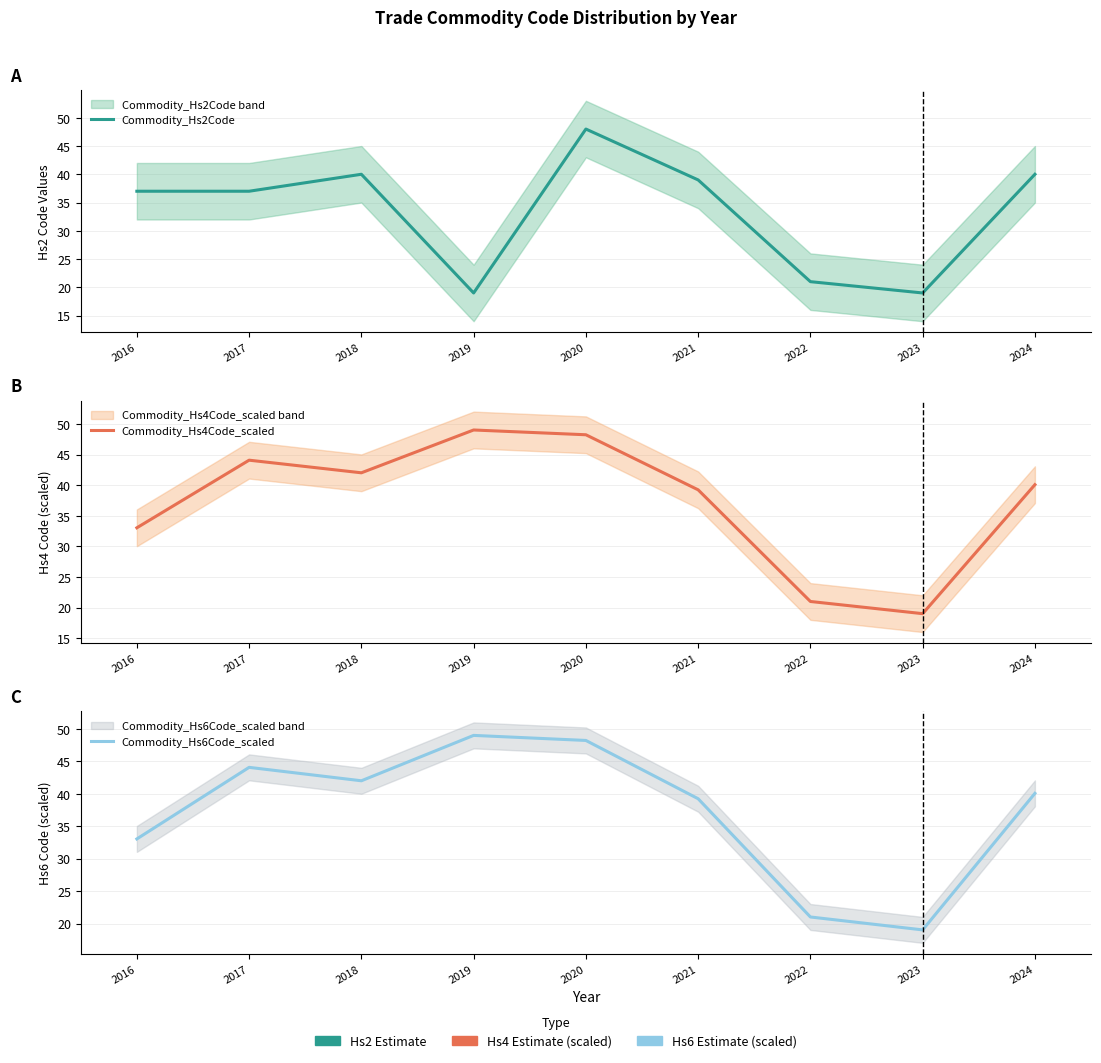

What is the lowest value of the Commodity_Hs6Code_scaled series?

19.0